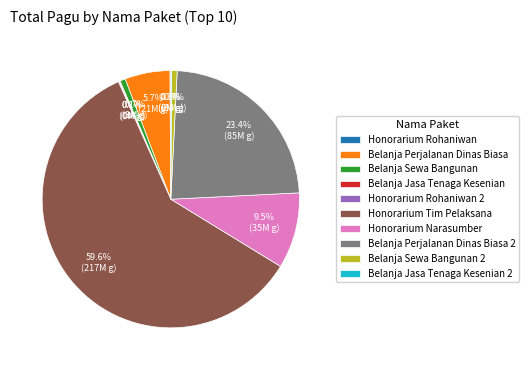

How much of the chart is everything except Honorarium Narasumber?

90.5%